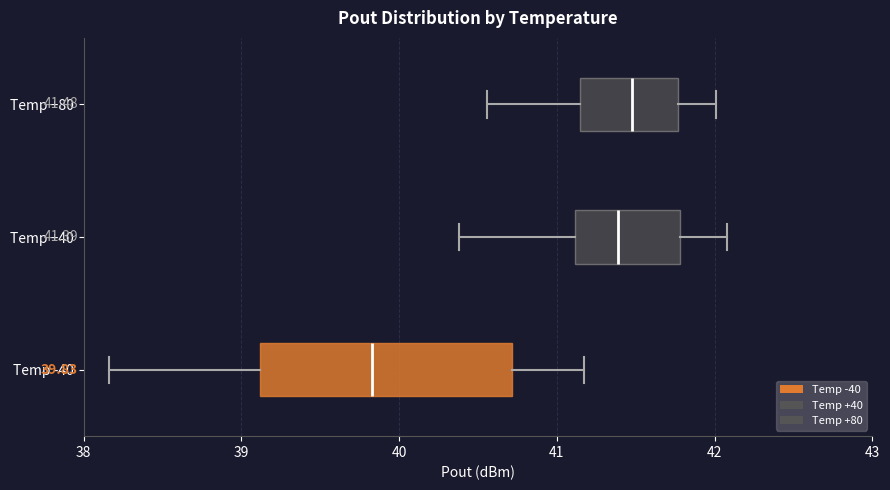

Comparing the boxes themselves (not the whiskers), which one is the widest?

Temp -40